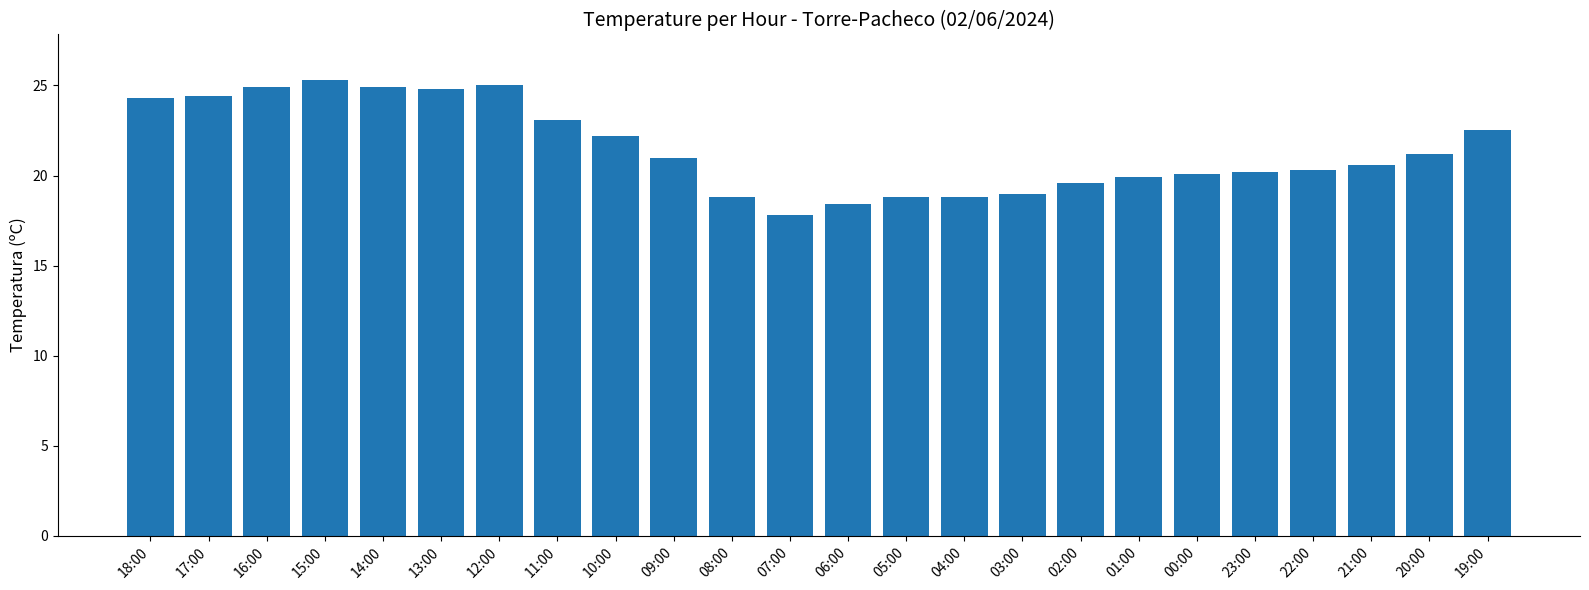

What is the average value?

21.5